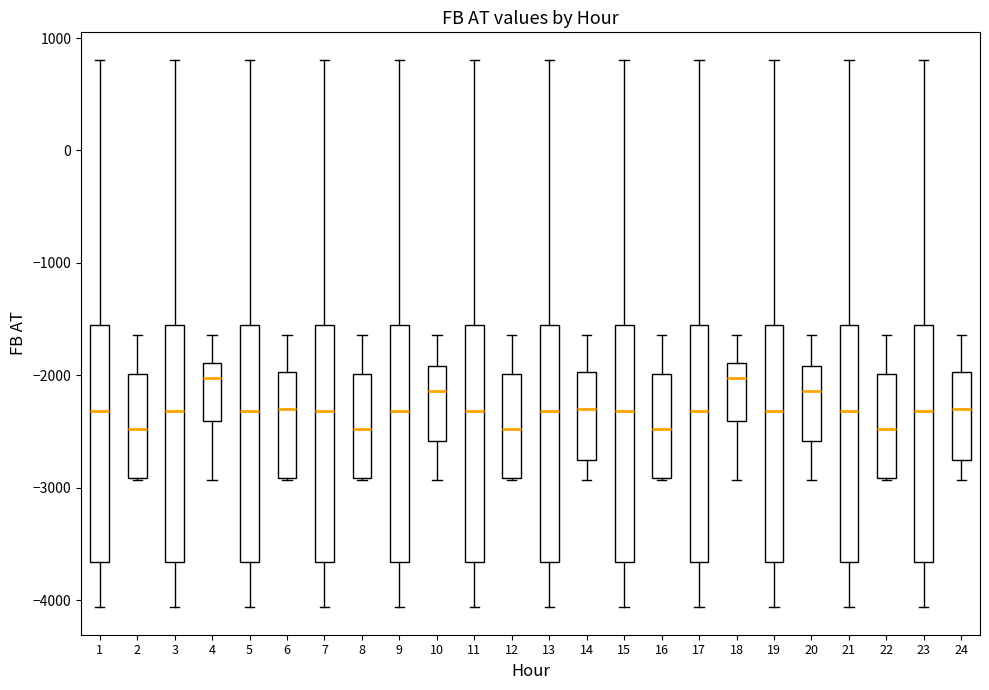

Reading left to right, transcribe this box plot: for each box, give where its median line is, the range the box spans, and where its two whiskers end, as read against the y-axis. The values are not printed on the chart, so give them approximately, as read against the axis.

1: median -2300, box -3700 to -1600, whiskers -4100 to 800
2: median -2500, box -2900 to -2000, whiskers -2900 to -1600
3: median -2300, box -3700 to -1600, whiskers -4100 to 800
4: median -2000, box -2400 to -1900, whiskers -2900 to -1600
5: median -2300, box -3700 to -1600, whiskers -4100 to 800
6: median -2300, box -2900 to -2000, whiskers -2900 to -1600
7: median -2300, box -3700 to -1600, whiskers -4100 to 800
8: median -2500, box -2900 to -2000, whiskers -2900 to -1600
9: median -2300, box -3700 to -1600, whiskers -4100 to 800
10: median -2100, box -2600 to -1900, whiskers -2900 to -1600
11: median -2300, box -3700 to -1600, whiskers -4100 to 800
12: median -2500, box -2900 to -2000, whiskers -2900 to -1600
13: median -2300, box -3700 to -1600, whiskers -4100 to 800
14: median -2300, box -2800 to -2000, whiskers -2900 to -1600
15: median -2300, box -3700 to -1600, whiskers -4100 to 800
16: median -2500, box -2900 to -2000, whiskers -2900 to -1600
17: median -2300, box -3700 to -1600, whiskers -4100 to 800
18: median -2000, box -2400 to -1900, whiskers -2900 to -1600
19: median -2300, box -3700 to -1600, whiskers -4100 to 800
20: median -2100, box -2600 to -1900, whiskers -2900 to -1600
21: median -2300, box -3700 to -1600, whiskers -4100 to 800
22: median -2500, box -2900 to -2000, whiskers -2900 to -1600
23: median -2300, box -3700 to -1600, whiskers -4100 to 800
24: median -2300, box -2800 to -2000, whiskers -2900 to -1600